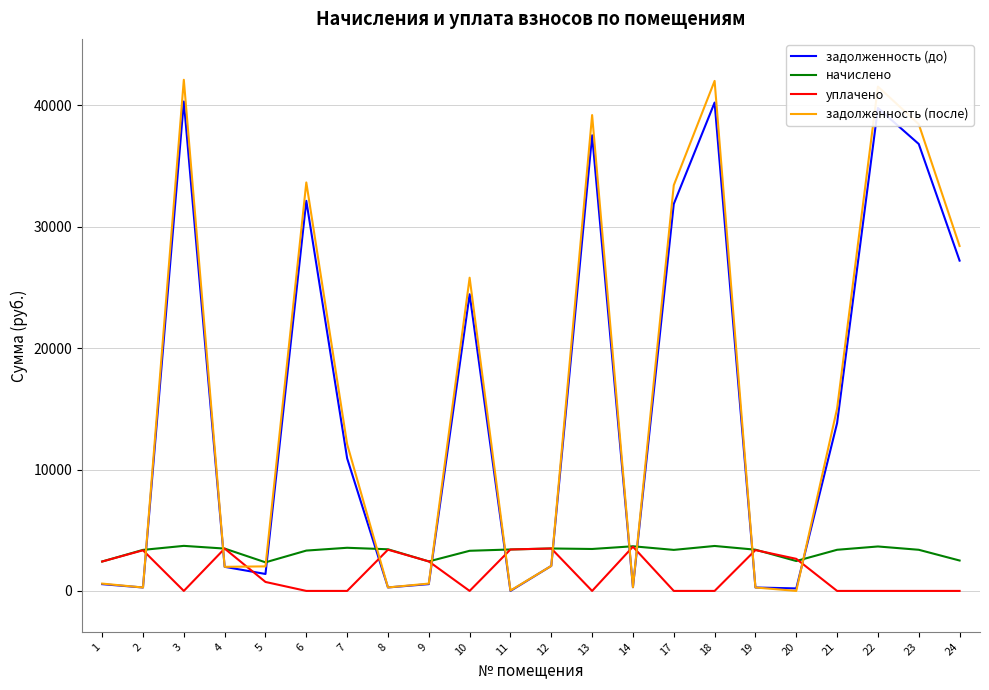

True or false: задолженность (после) and уплачено cross at least once.

True